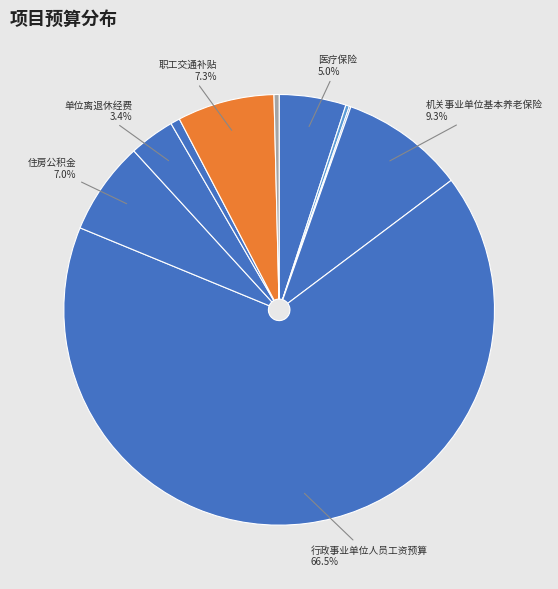

To the nearest percent, what is the average slice percentage?

10%